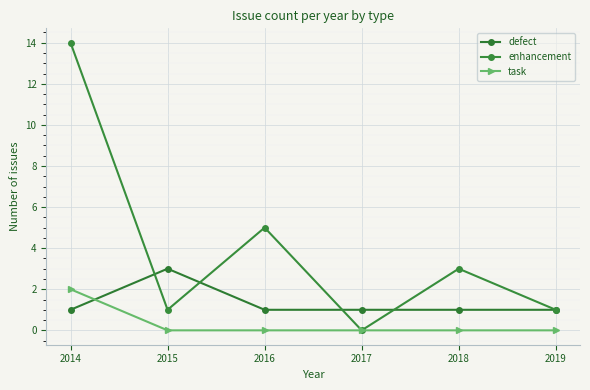

Is it true that task equals 1 at 2018?

False